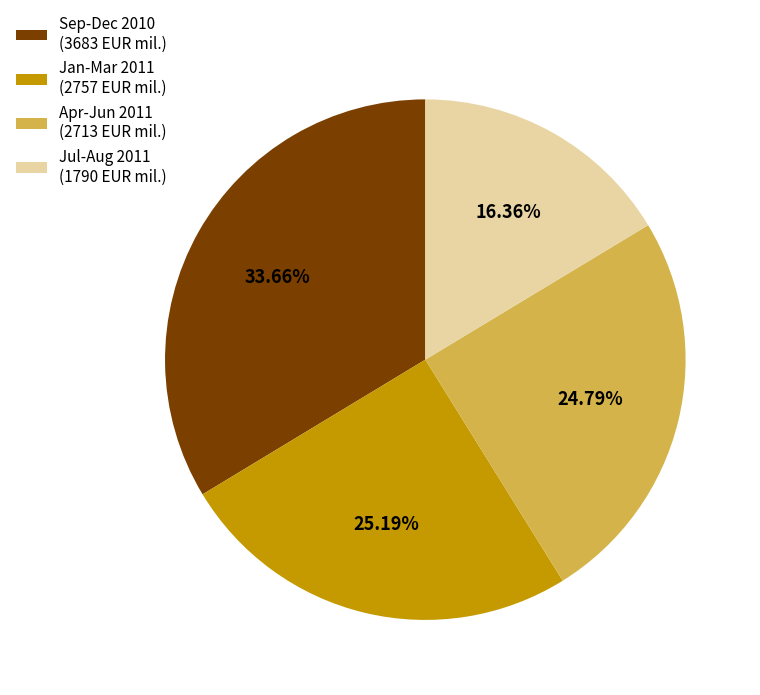

Between Jul-Aug 2011 (1790 EUR mil.) and Apr-Jun 2011 (2713 EUR mil.), which is larger?

Apr-Jun 2011 (2713 EUR mil.)